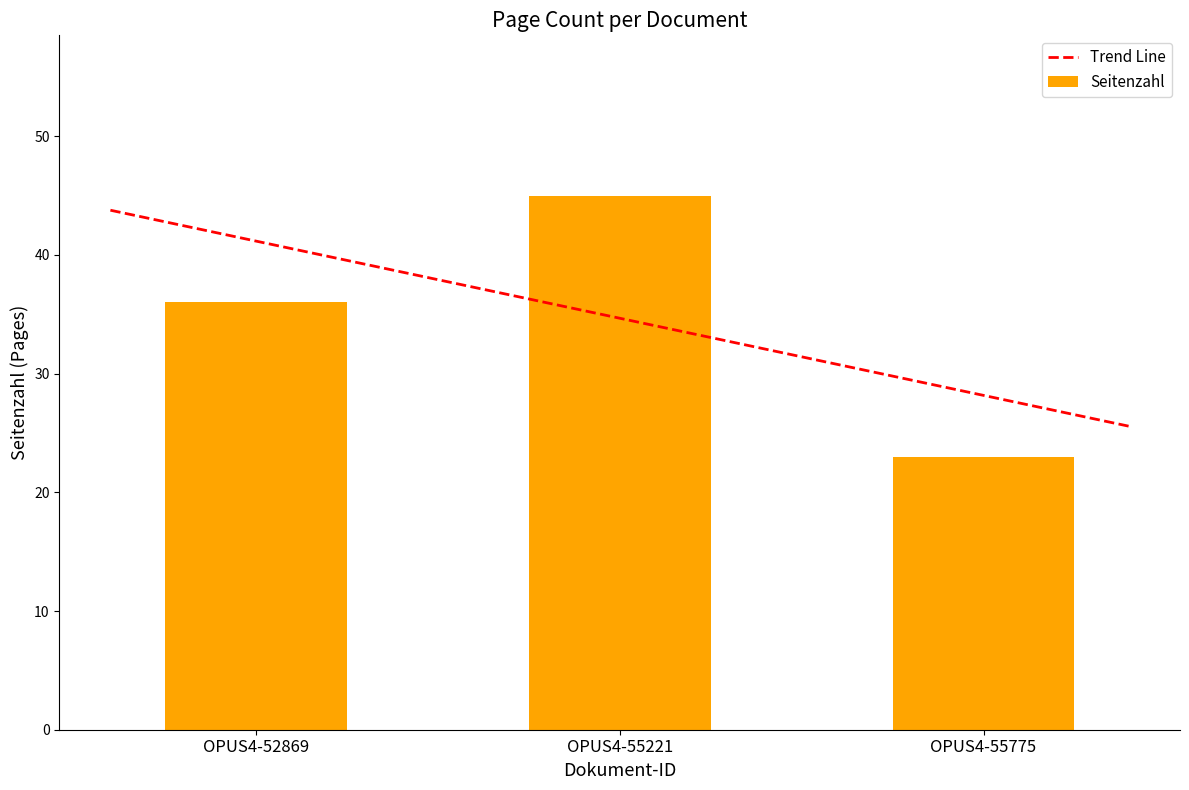

List the labels in order of value, smallest first.

OPUS4-55775, OPUS4-52869, OPUS4-55221